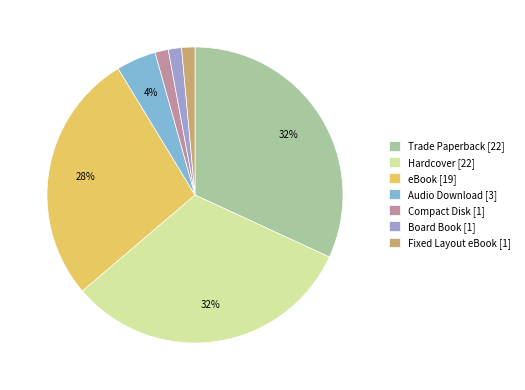

Is the sum of Board Book and Compact Disk greater than half?

No